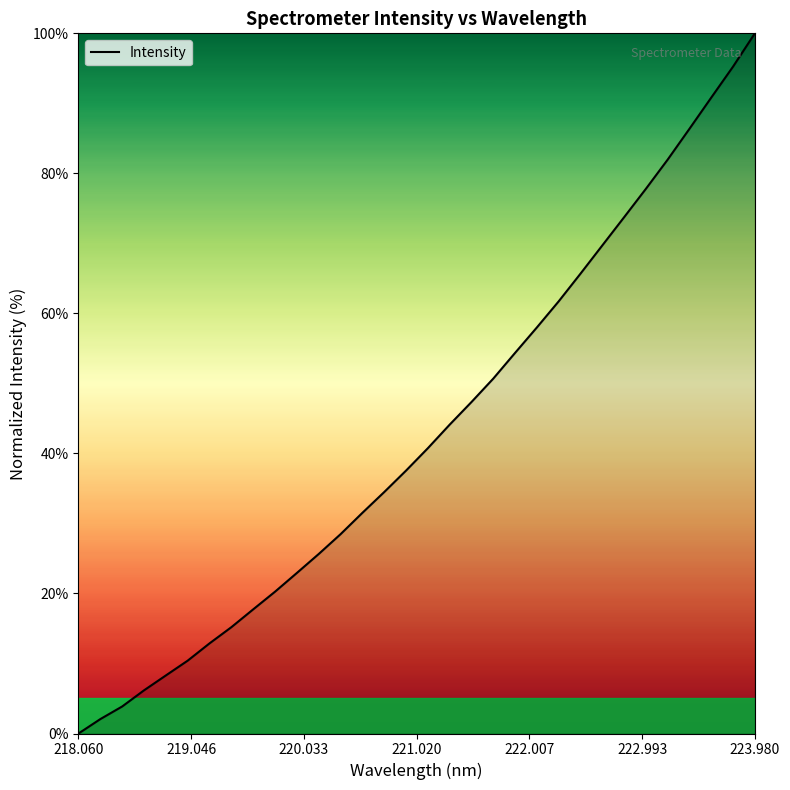

How many lines are shown in the chart?

1